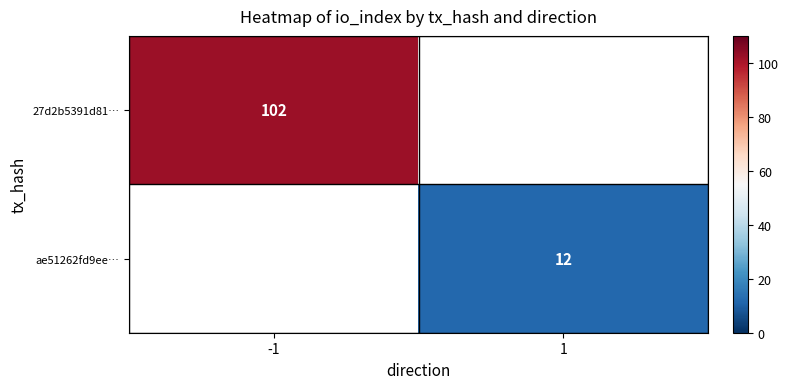

At how many categories does at least one series exceed 77?

1